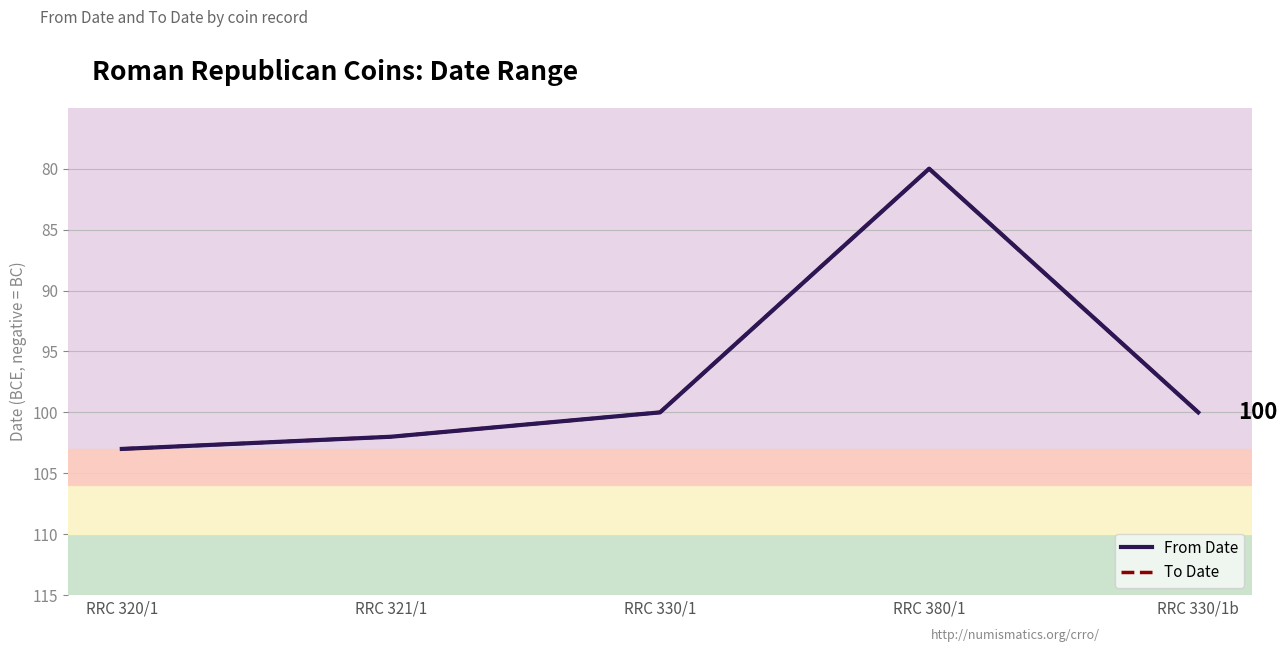

What is the value of the From Date point at the 2nd from the left?

-102